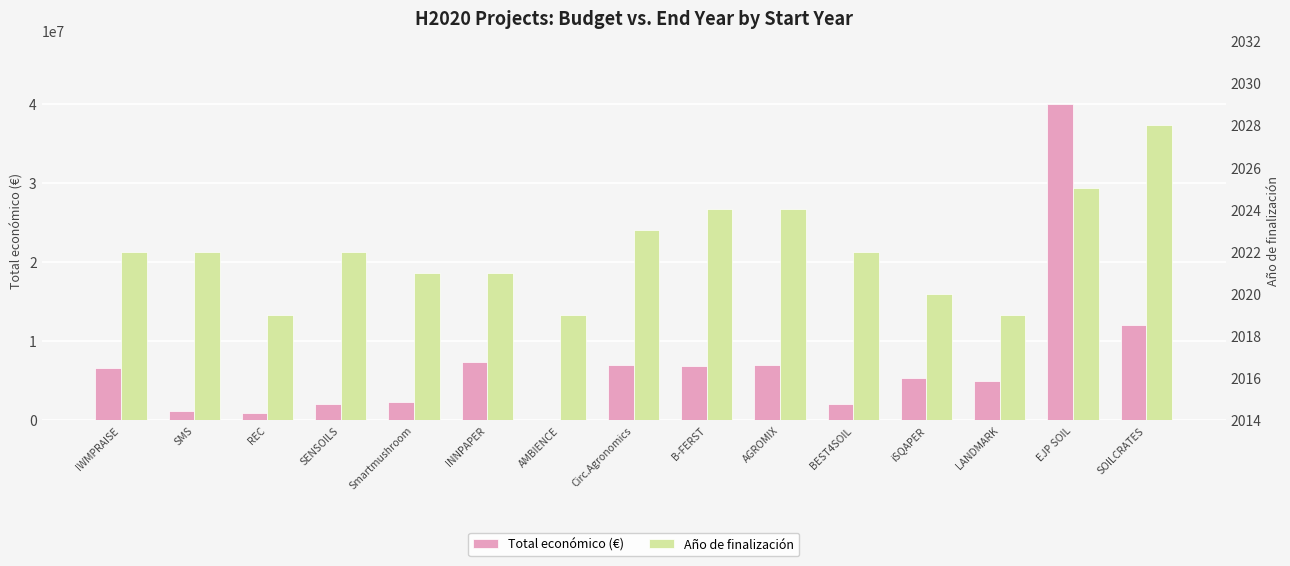

Reading left to right, what are all the values shown in this chart?

Total económico (€): 6600746	1100000	895500	1978475	2264143	7416491	50000	6999795	6787075	6999254	1998299	5375375	4999663	40000000	11987316
Año de finalización: 2022	2022	2019	2022	2021	2021	2019	2023	2024	2024	2022	2020	2019	2025	2028